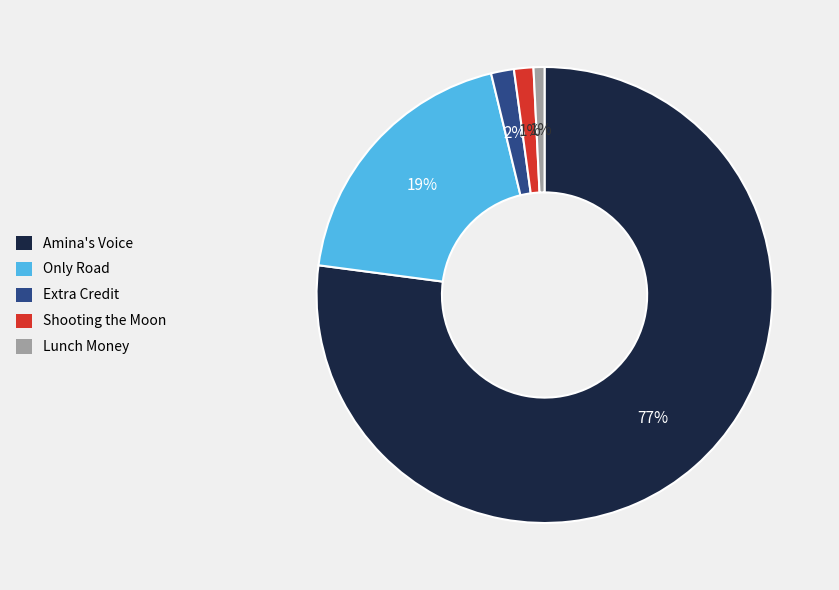

To the nearest percent, what is the combined percentage of Only Road and Lunch Money?

20%